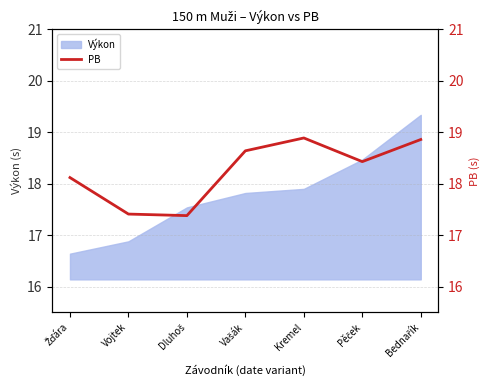

How many interior local valleys (lower than both neighbors) does the data have?

2